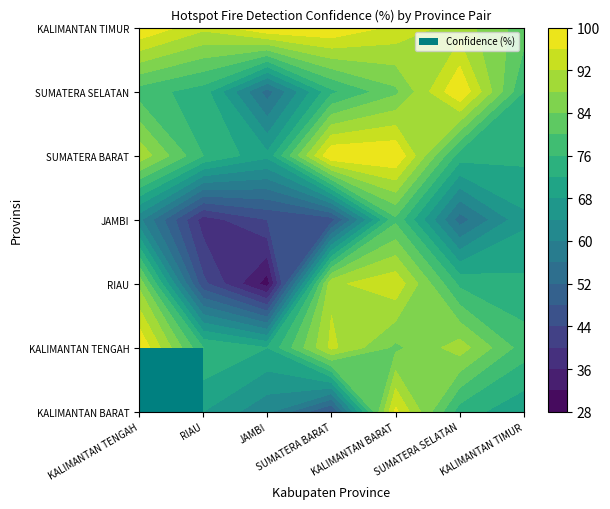

List the labels in order of KALIMANTAN TIMUR value, largest first.

KALIMANTAN TENGAH, JAMBI, SUMATERA BARAT, KALIMANTAN BARAT, RIAU, SUMATERA SELATAN, KALIMANTAN TIMUR